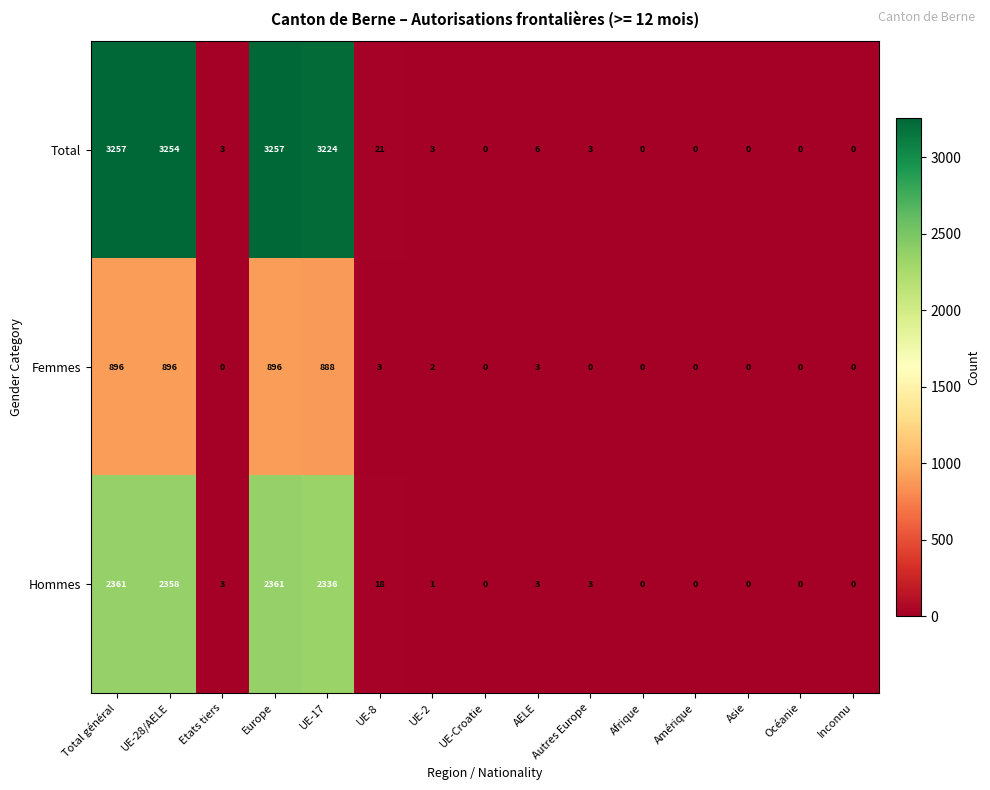

What is the sum of all Total values?

13028